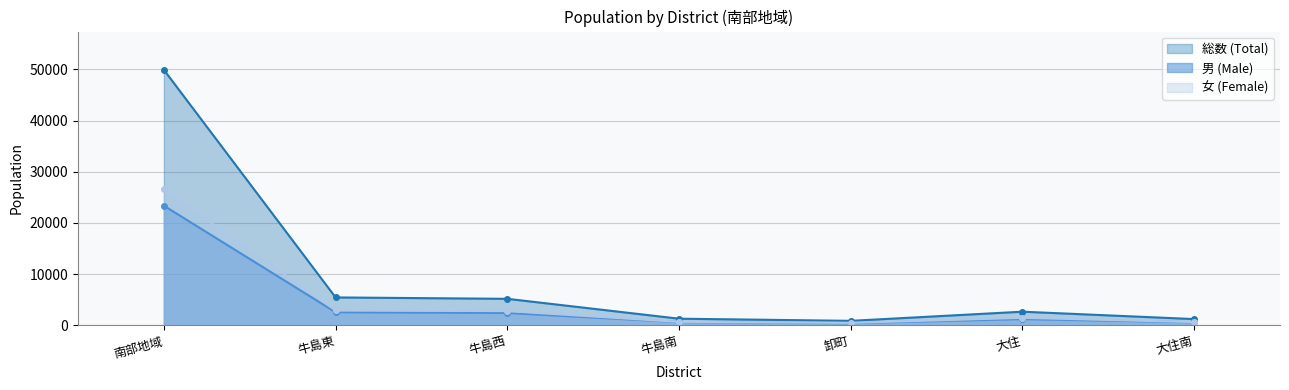

Reading left to right, what are all the values shown in this chart?

男 (Male): 23364	2548	2400	620	396	1204	583
総数 (Total): 49919	5433	5162	1276	854	2645	1200
女 (Female): 26555	2885	2762	656	458	1441	617